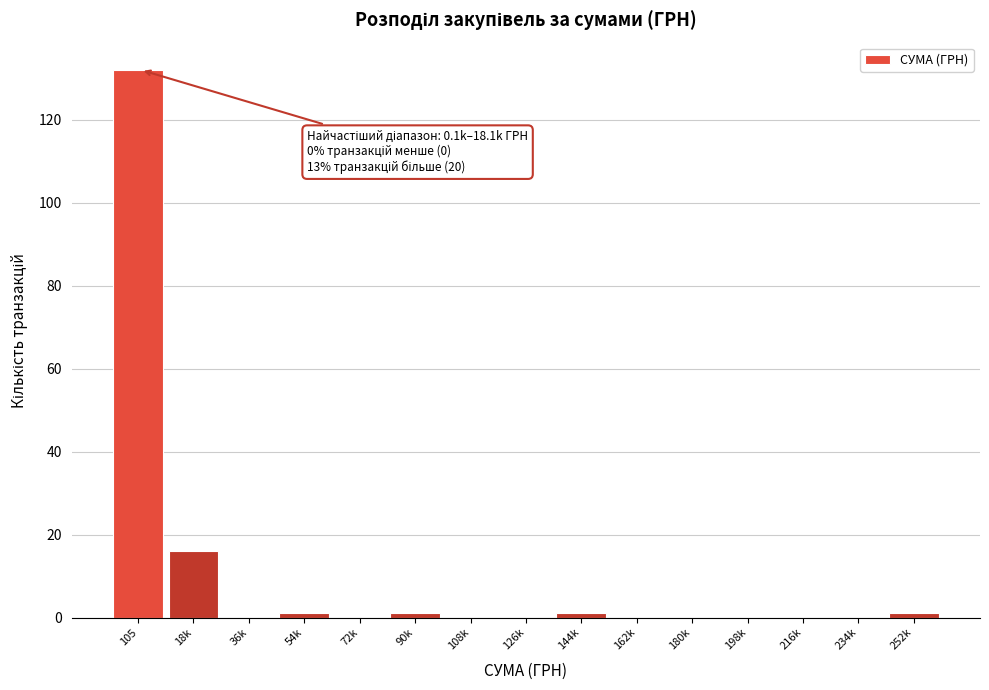

Reading right to left, extract all data points from this chart.

252k=1	234k=0	216k=0	198k=0	180k=0	162k=0	144k=1	126k=0	108k=0	90k=1	72k=0	54k=1	36k=0	18k=16	105=132